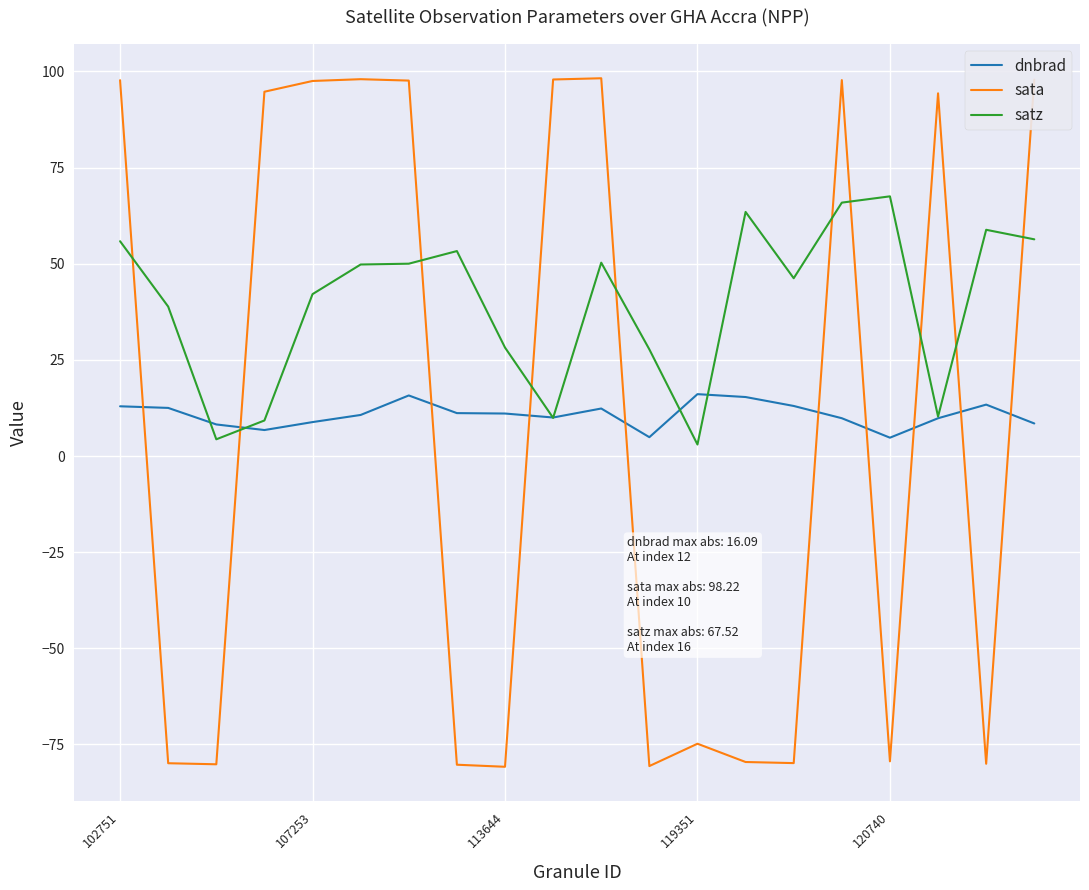

What is the maximum value shown in the chart?

98.2